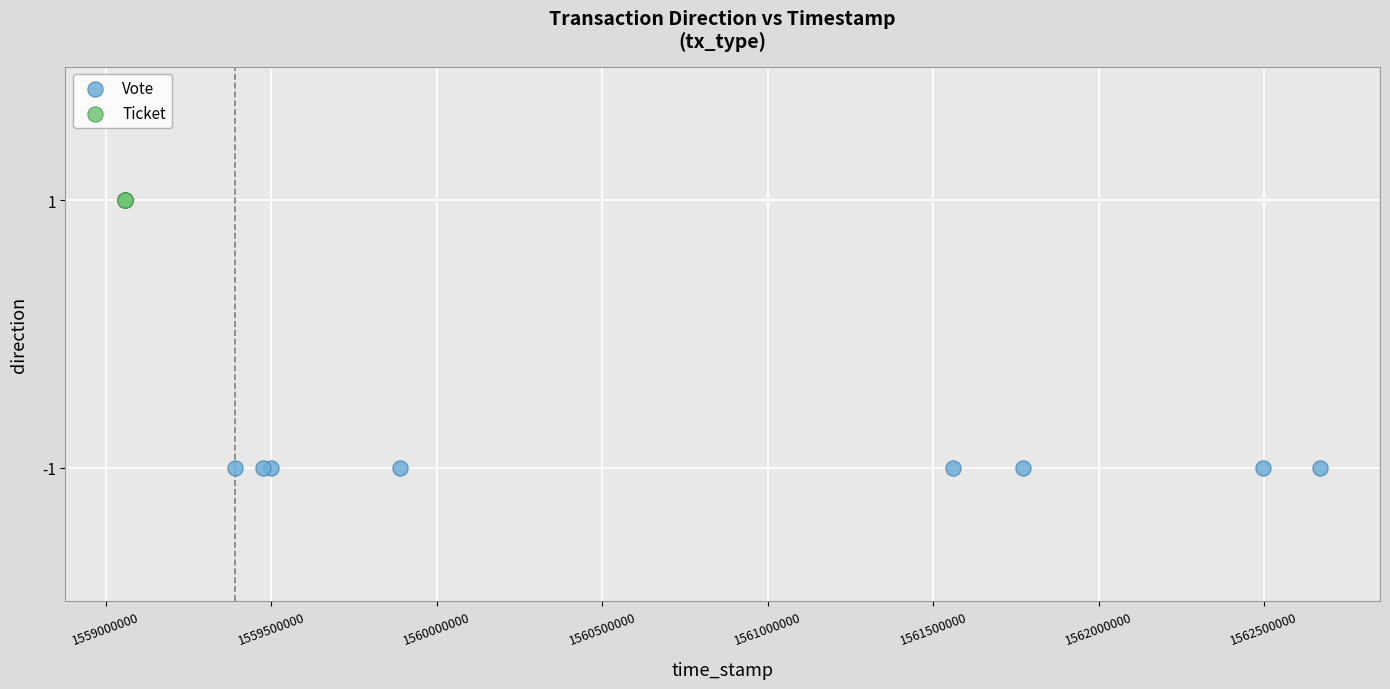

Which series contains the lowest Y value?

Vote